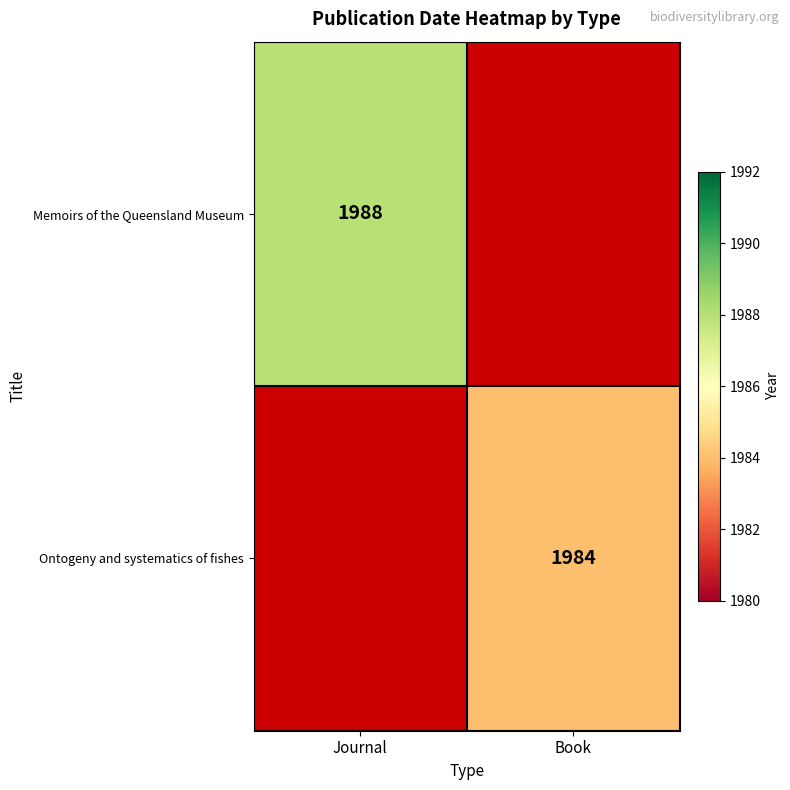

The value of Memoirs of the Queensland Museum at Journal is 1228. True or false?

False